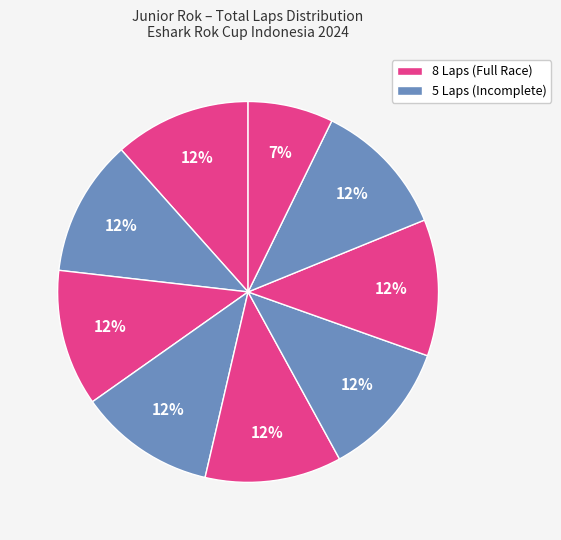

Is there any slice that represents more than half of the pie?

No